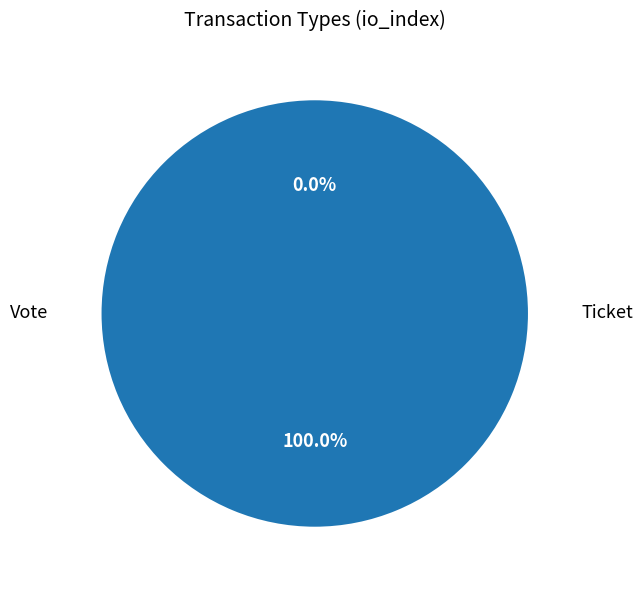

How many slices are in this pie chart?

2